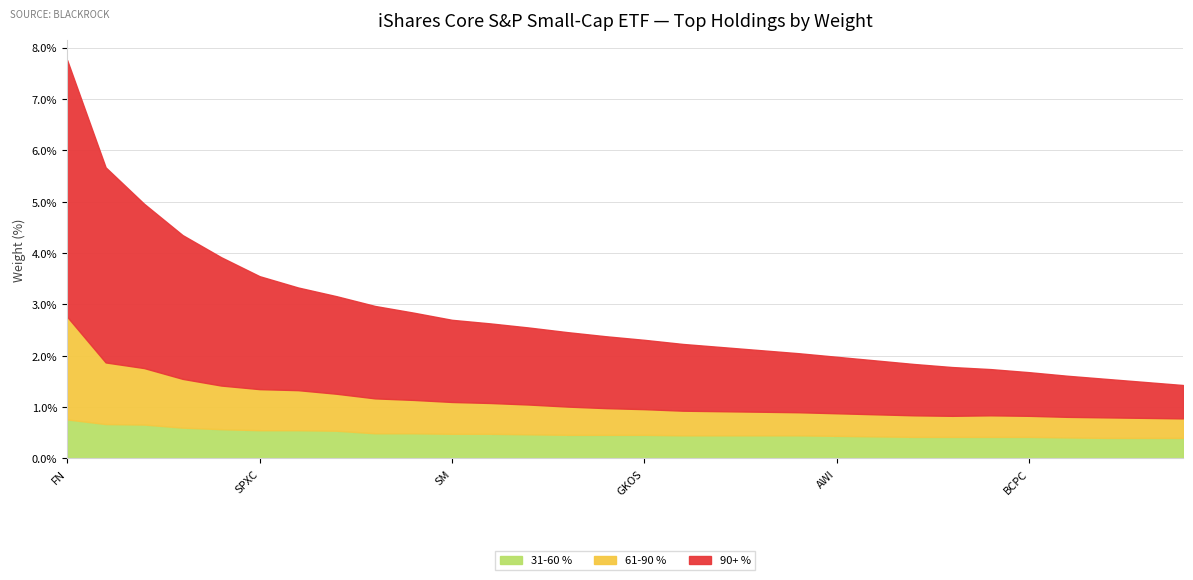

What are all the series names shown in the legend?

31-60 %, 61-90 %, 90+ %